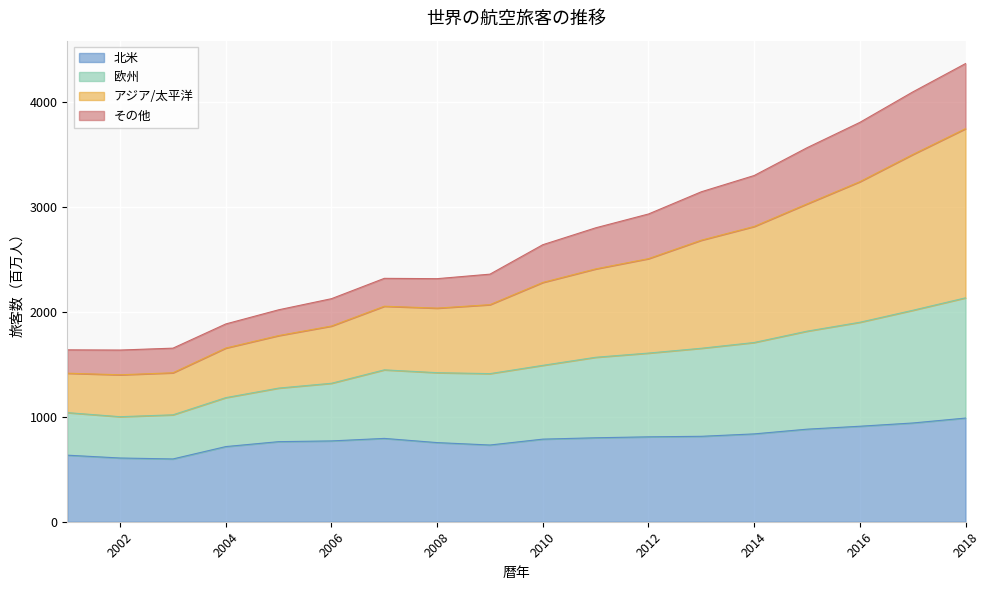

The 北米 series shows 810 at 2012. True or false?

True